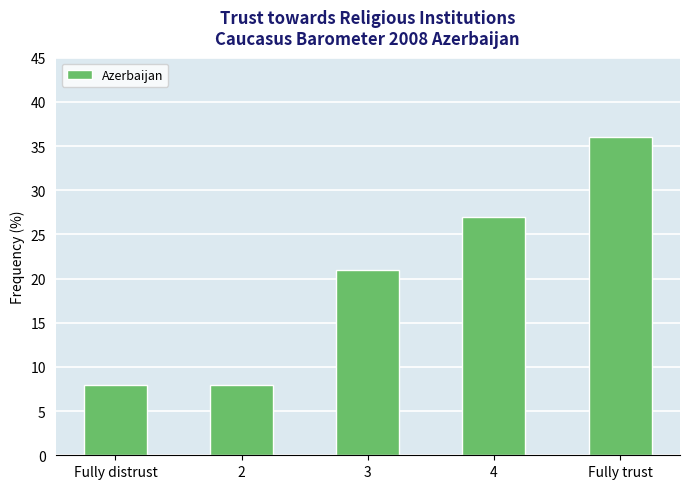

Approximately how many times larger is the value at 4 compared to 2?

3.4